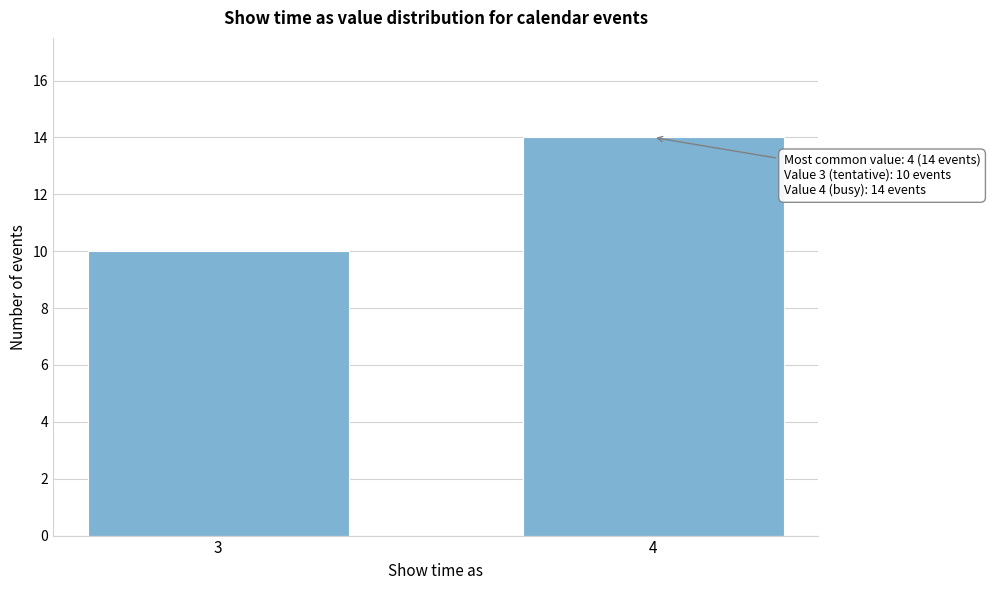

Reading left to right, what are all the values shown in this chart?

3=10	4=14